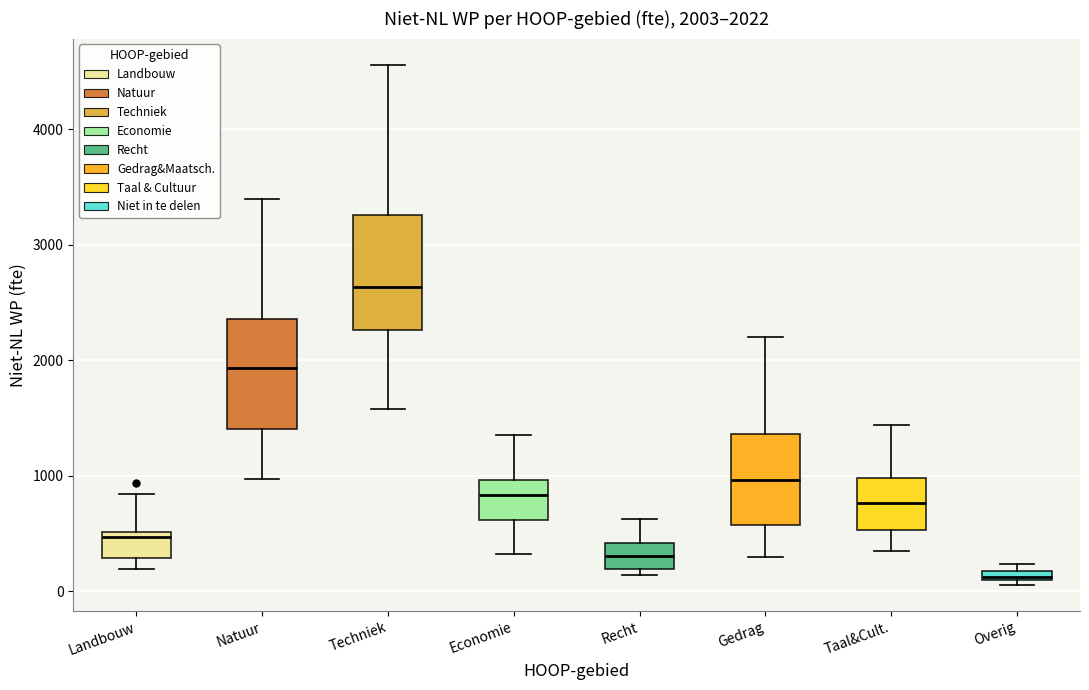

Which box's median line is the highest?

Techniek